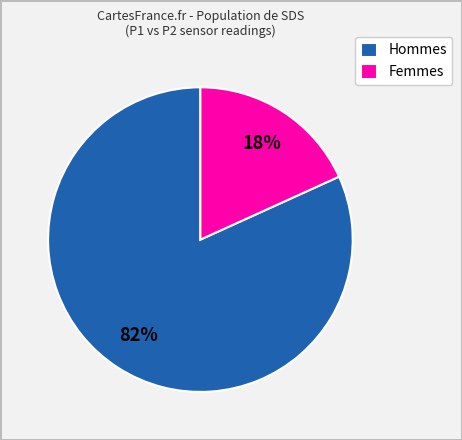

How many slices are in this pie chart?

2